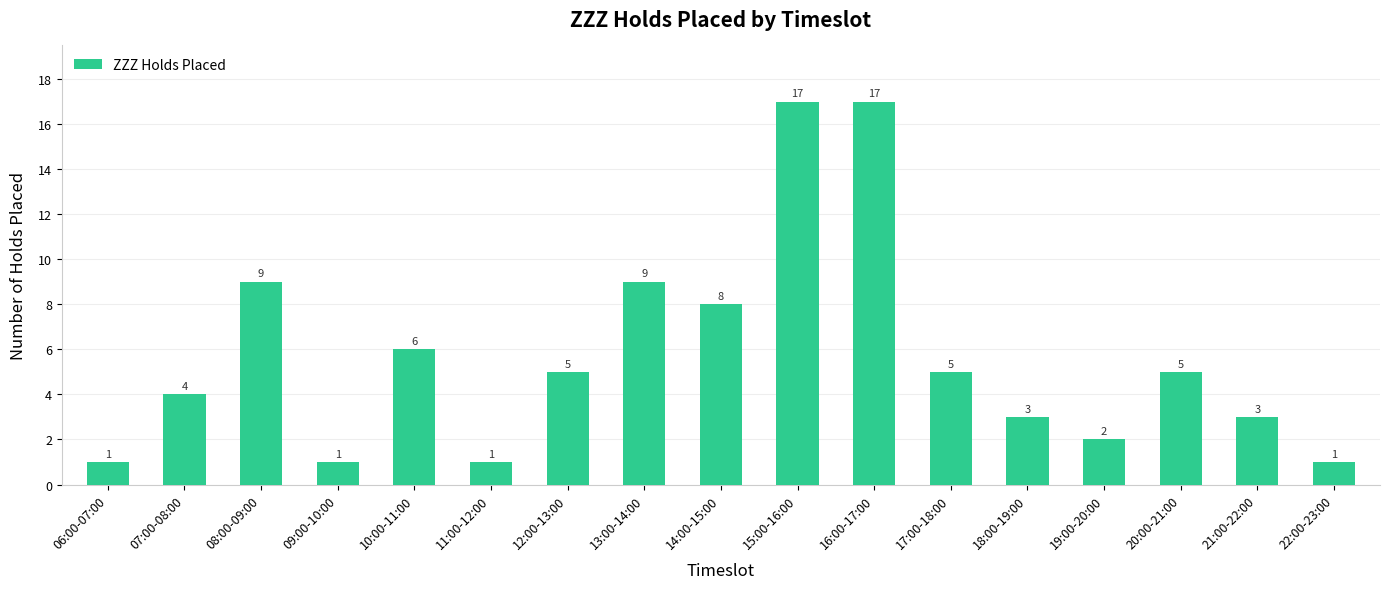

Are the bars grouped side by side (vs. stacked)?

No